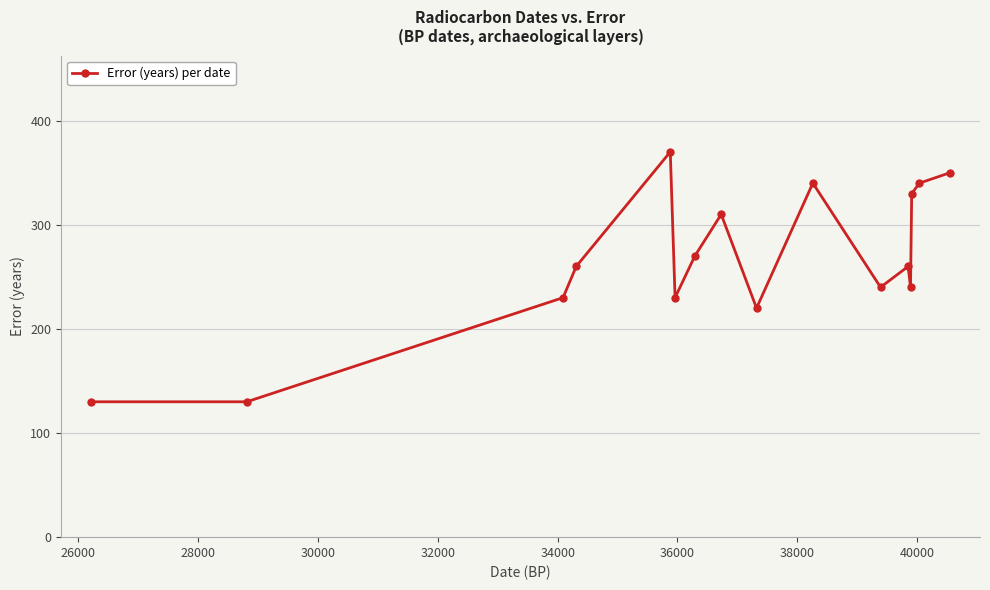

What is the greatest value displayed?

370